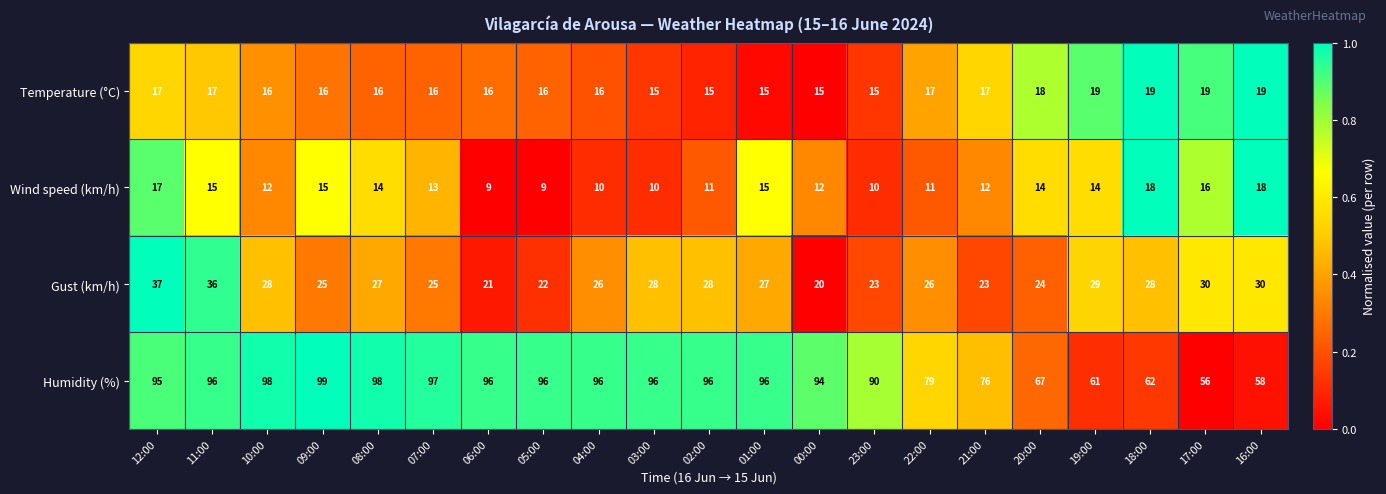

What is the lowest value of the Humidity (%) series?

56